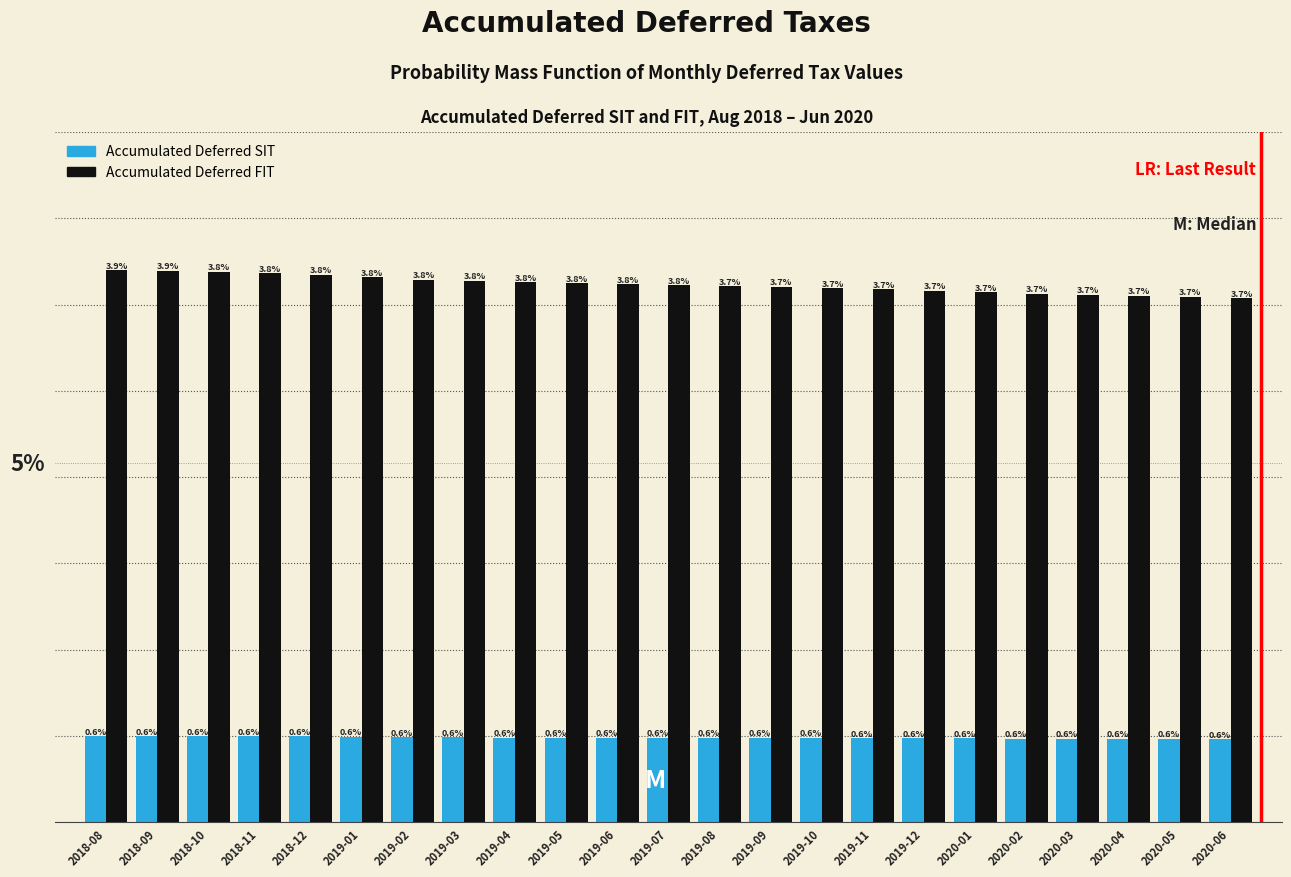

Which series has the widest spread of values?

Accumulated Deferred FIT